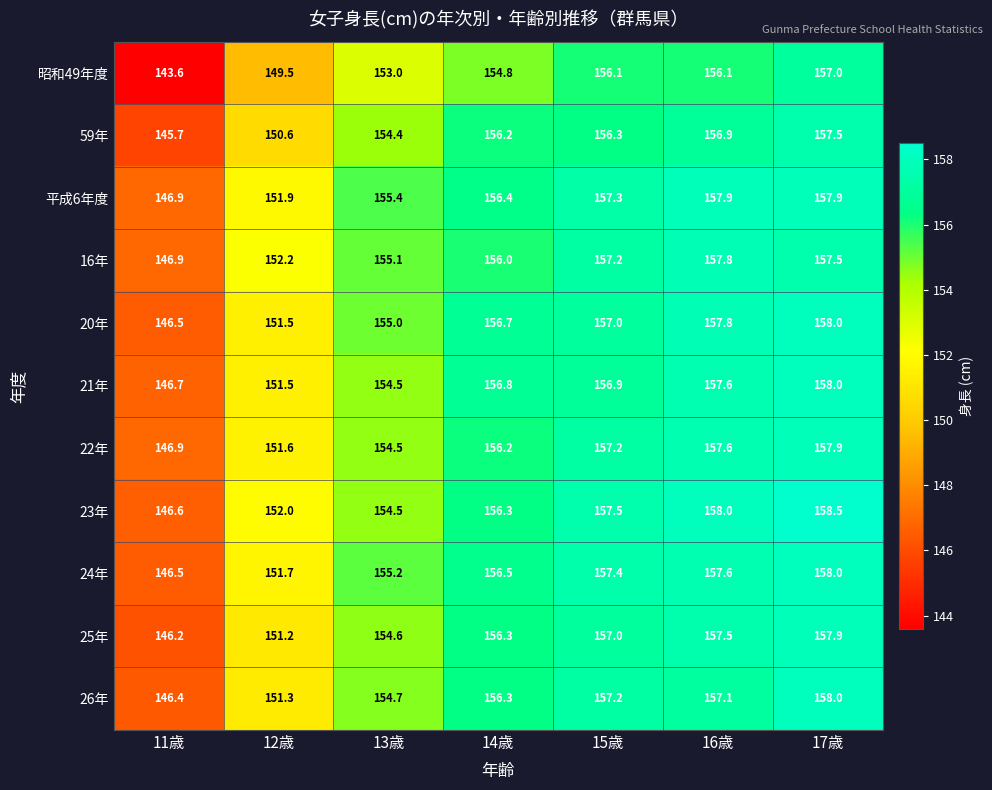

At which label does 21年 reach its minimum?

11歳